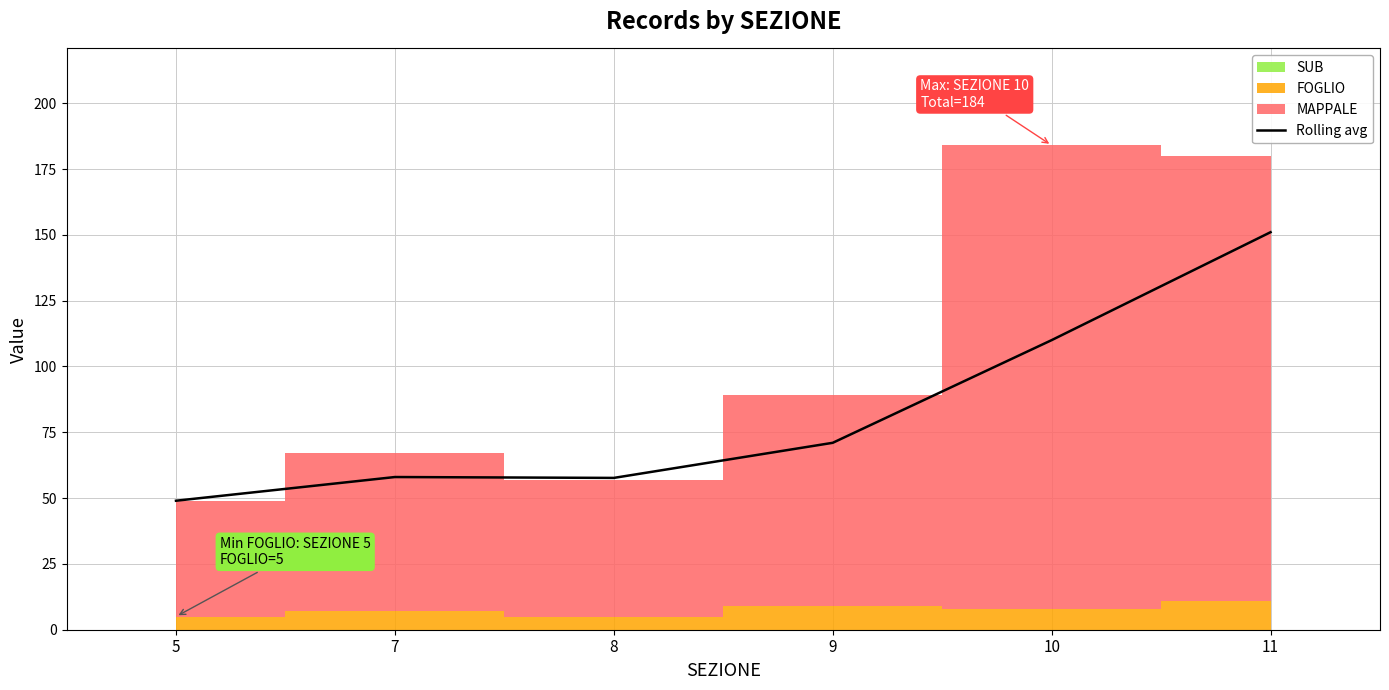

What is the approximate value at 8?

57.7